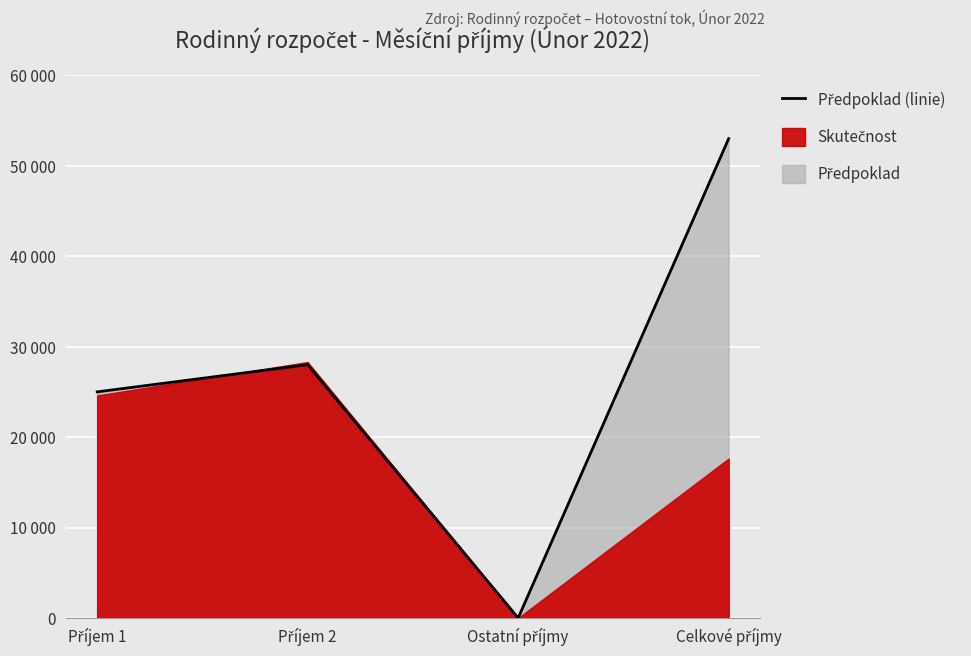

What is the difference between the maximum and second lowest values?

28000